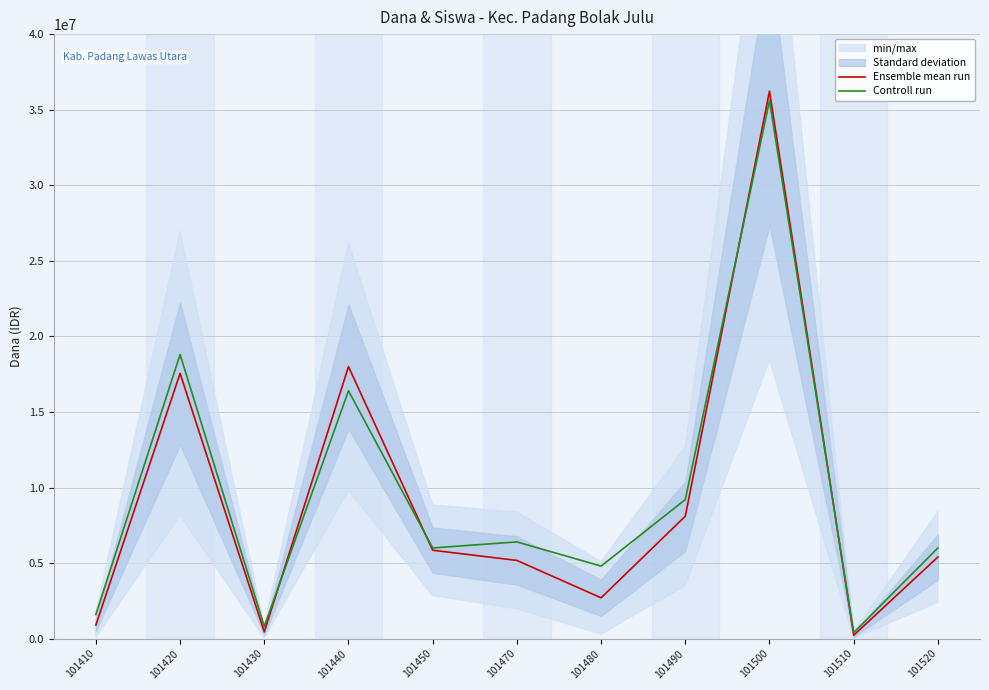

Rank the series by their maximum value, from highest to lowest.

Ensemble mean run, Controll run